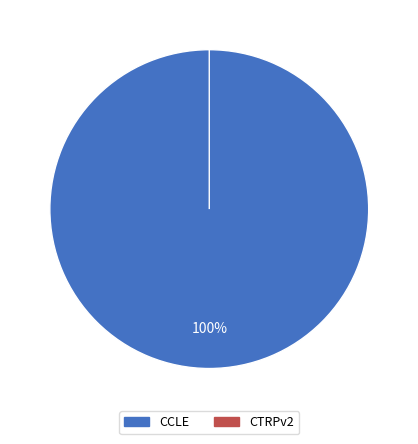

Rank the categories by value from lowest to highest.

CTRPv2, CCLE